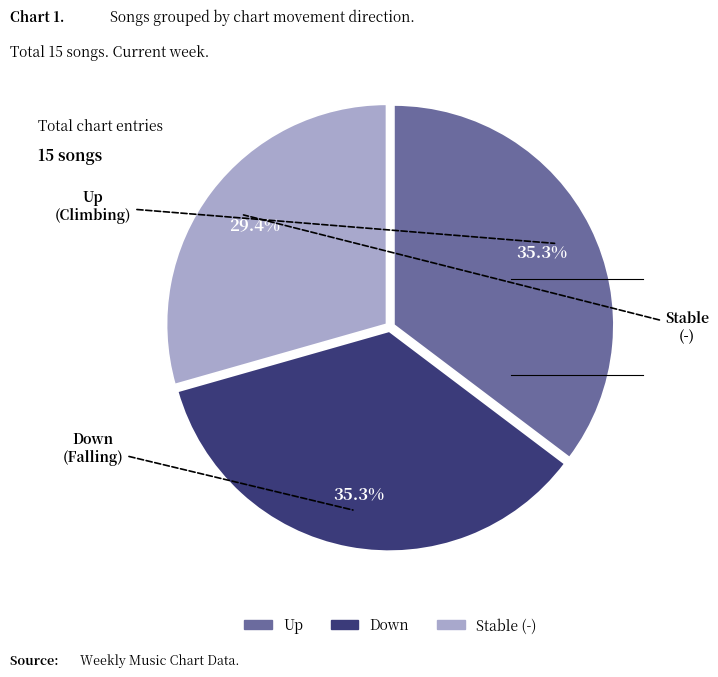

Is there any slice that represents more than half of the pie?

No